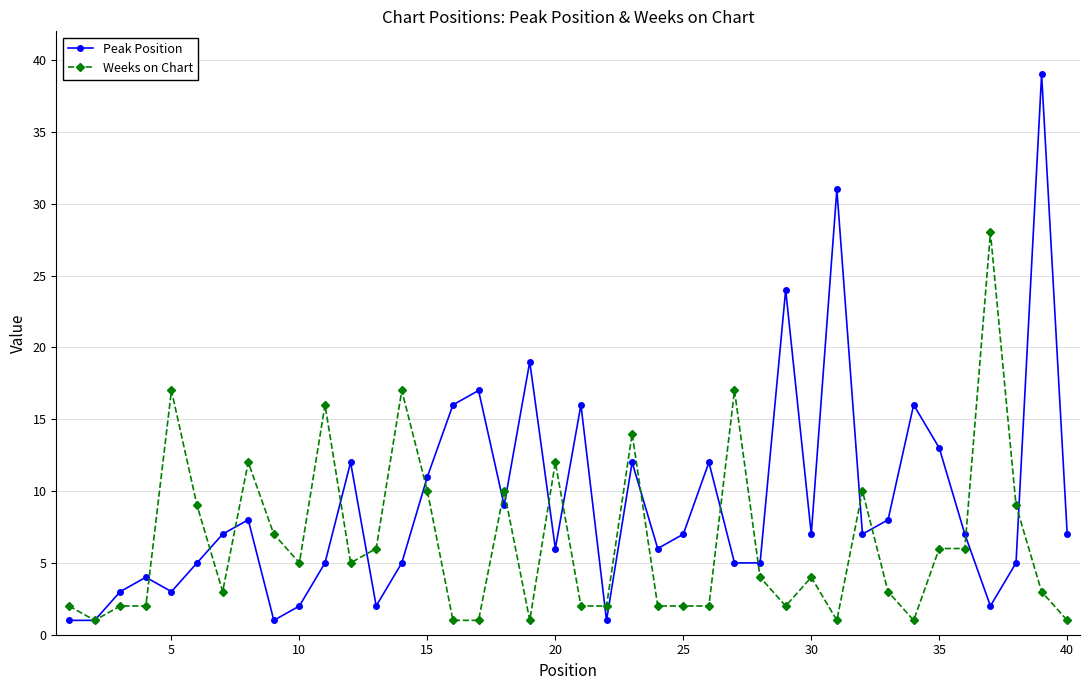

Which series has the largest range (max minus min)?

Peak Position